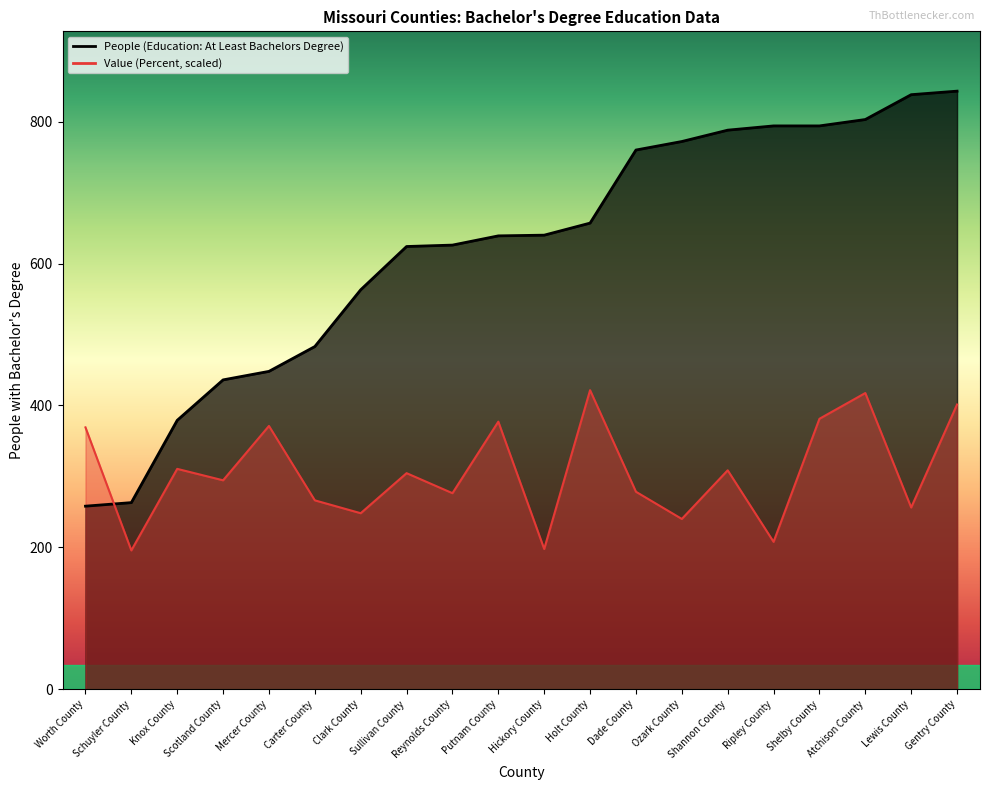

What position from the right is Atchison County?

3